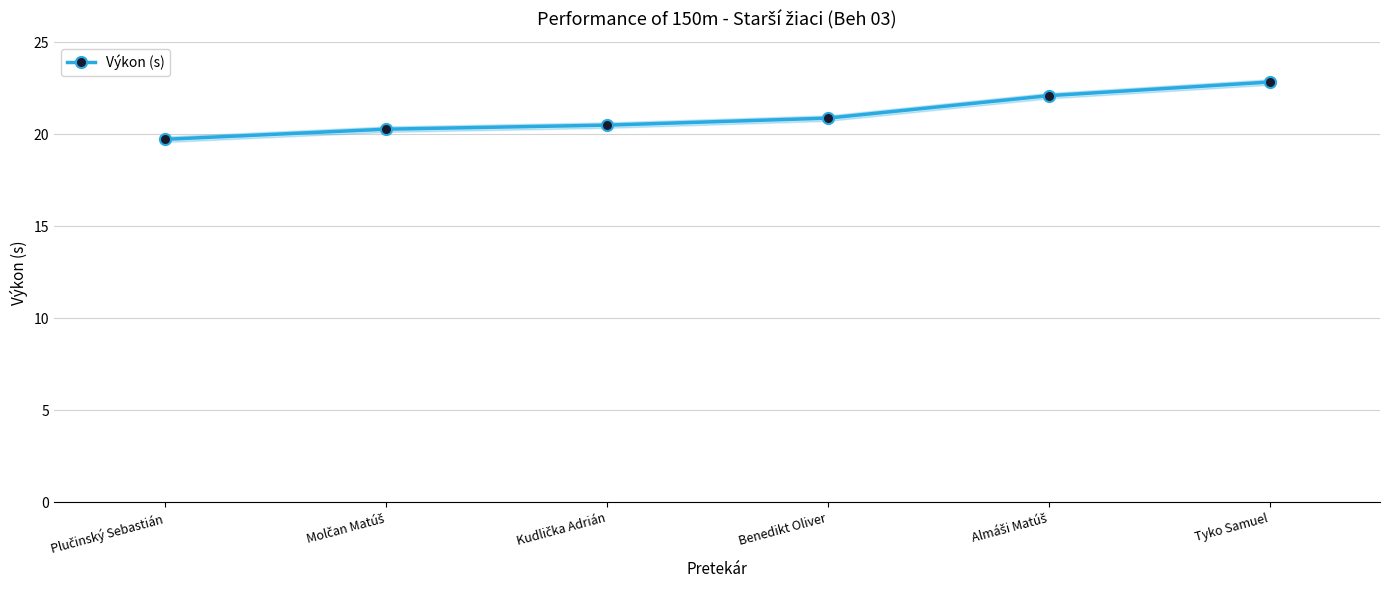

True or false: the data has more than 0 interior local peaks.

False